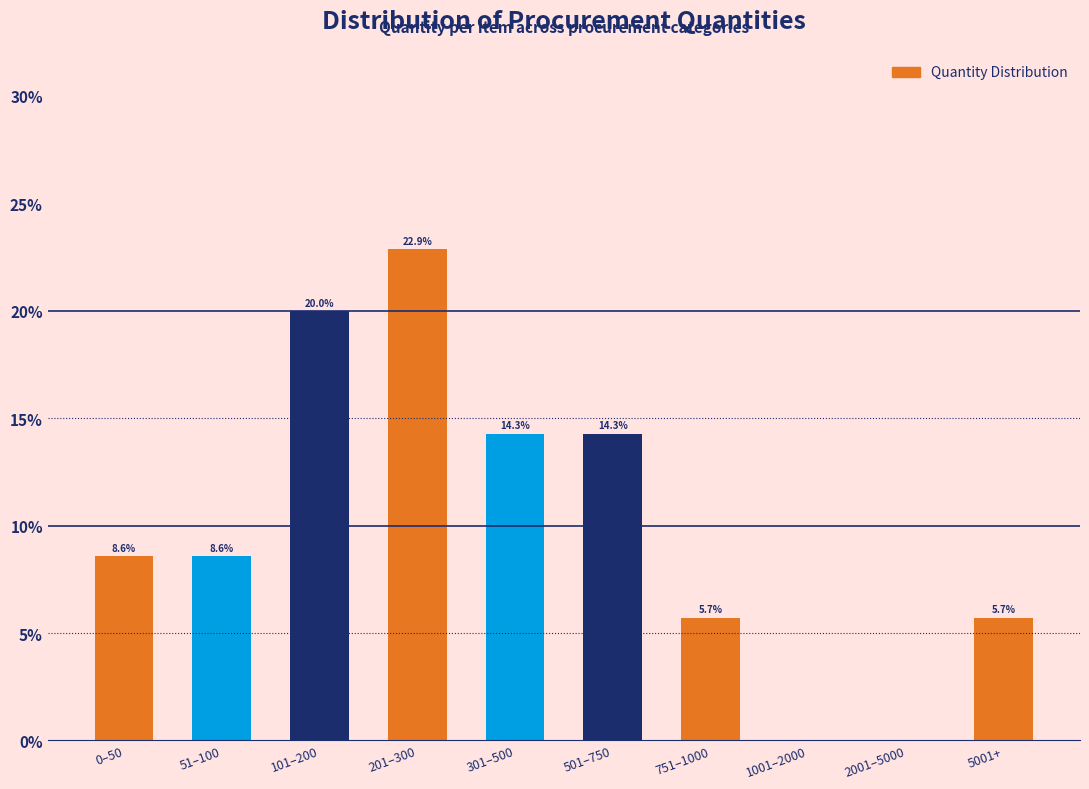

Reading left to right, extract all data points from this chart.

0–50=8.6	51–100=8.6	101–200=20.0	201–300=22.9	301–500=14.3	501–750=14.3	751–1000=5.7	1001–2000=0.0	2001–5000=0.0	5001+=5.7